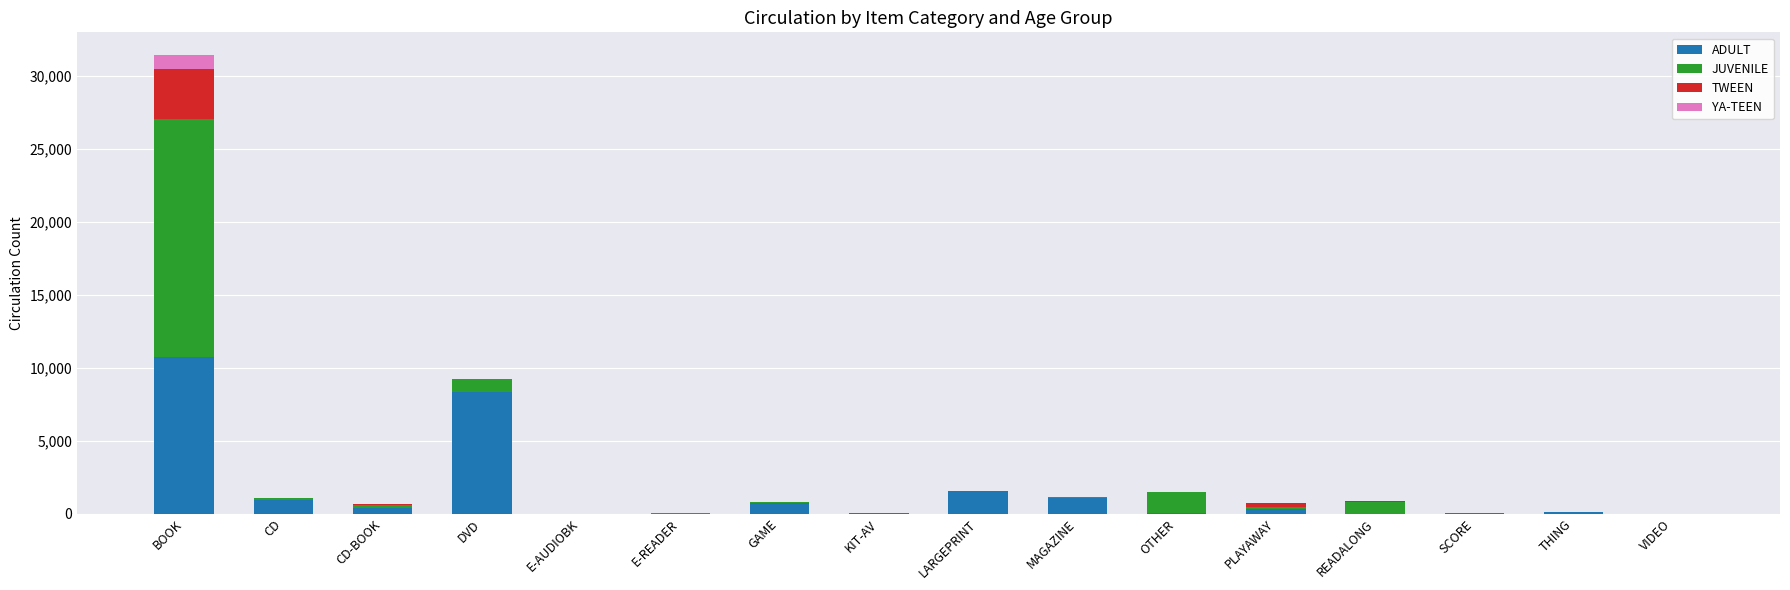

Are the bars grouped side by side (vs. stacked)?

No